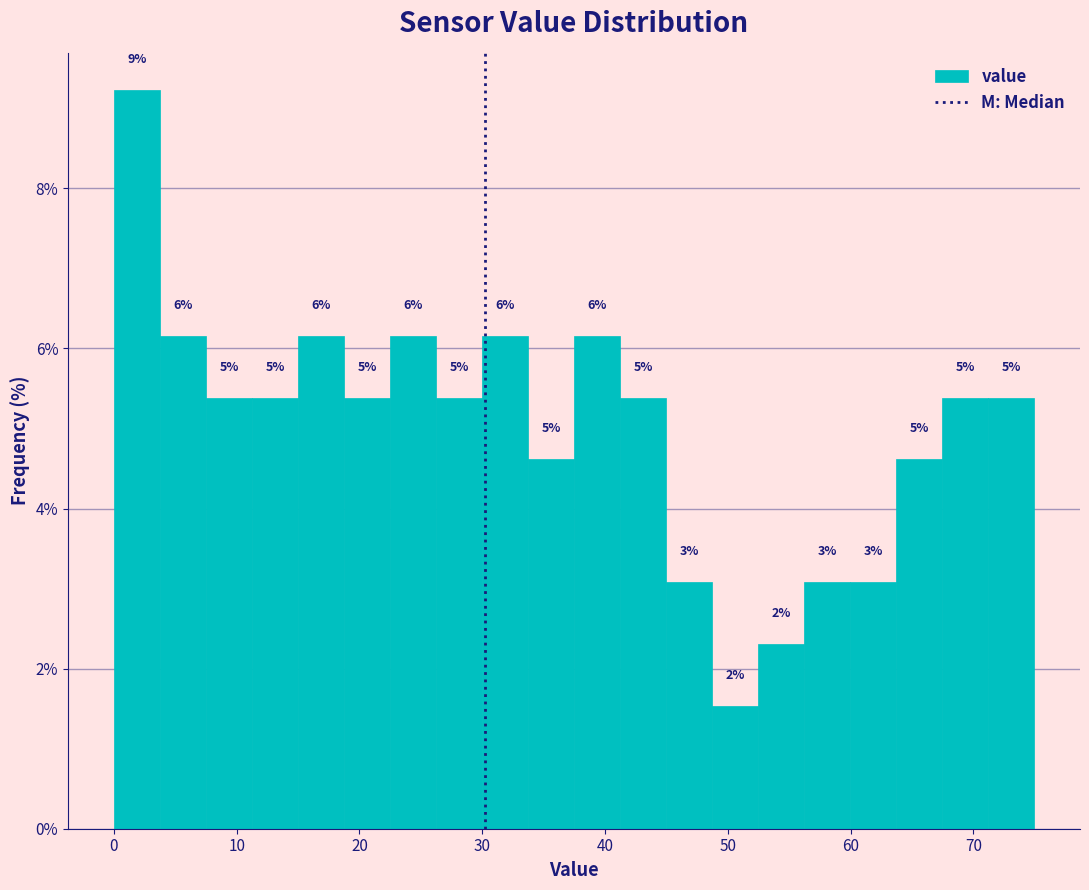

Around what value on the x-axis is the tallest bar? Give the approximate position of its centre, as read against the axis.

2